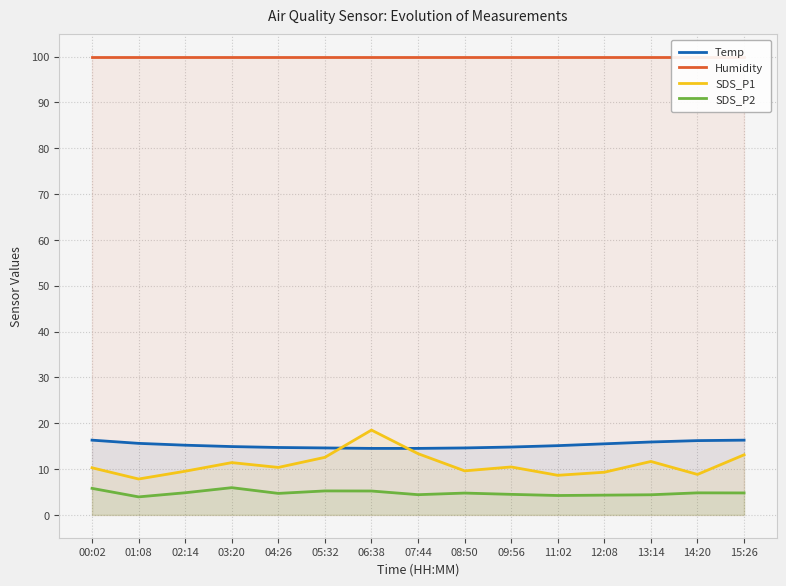

The SDS_P2 series shows 4.8 at 15:26. True or false?

True